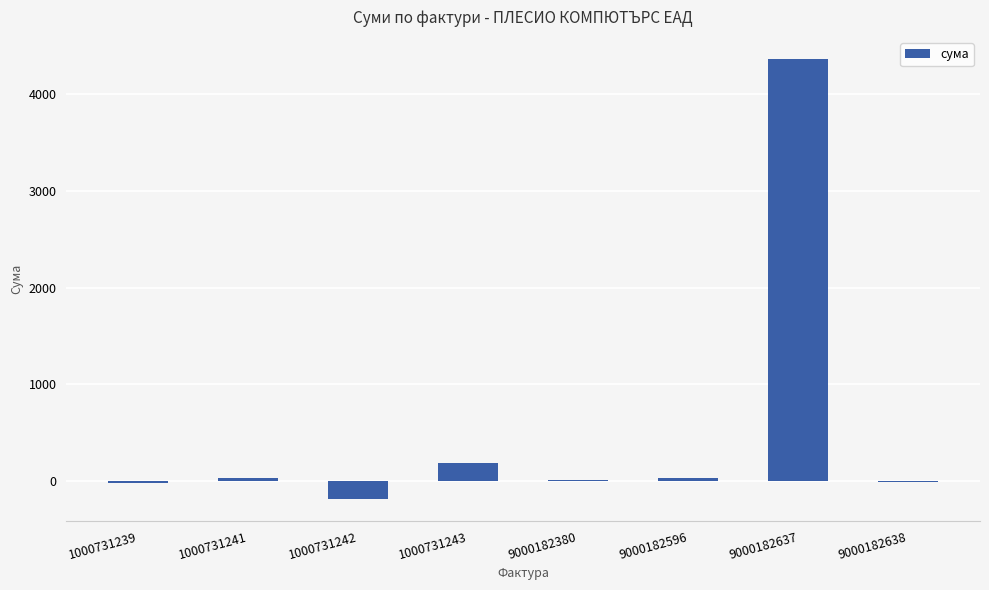

How many data points are above 25?

4